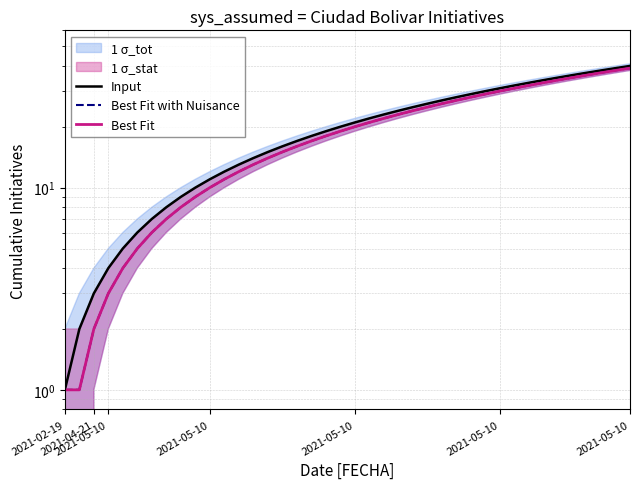

Does the chart display data point markers on the line(s)?

No